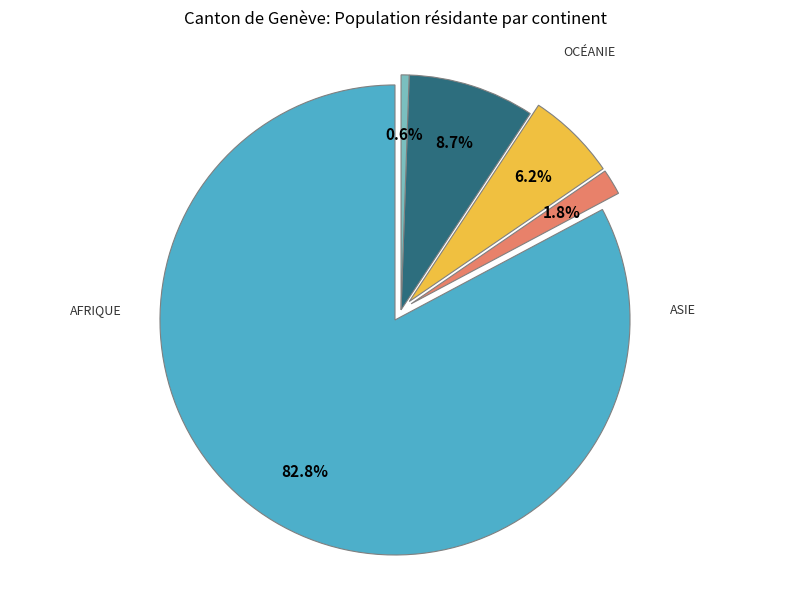

Which category accounts for the majority?

Europe